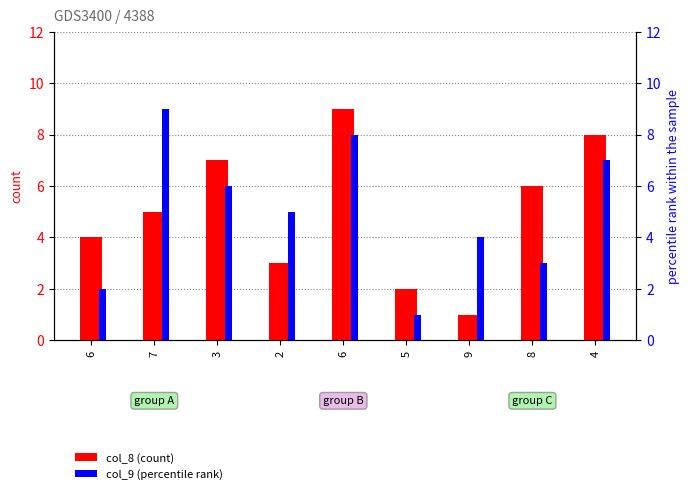

What are all the series names shown in the legend?

col_8 (count), col_9 (percentile rank)